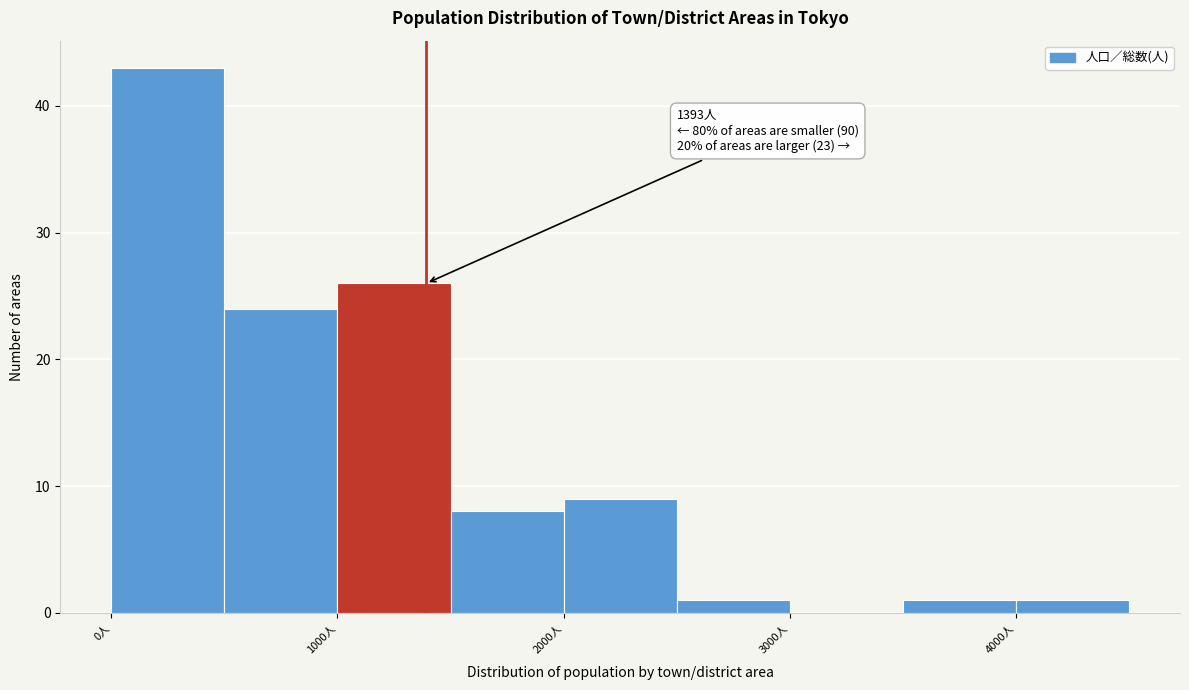

Which range on the x-axis has the tallest bar?

0 to 500